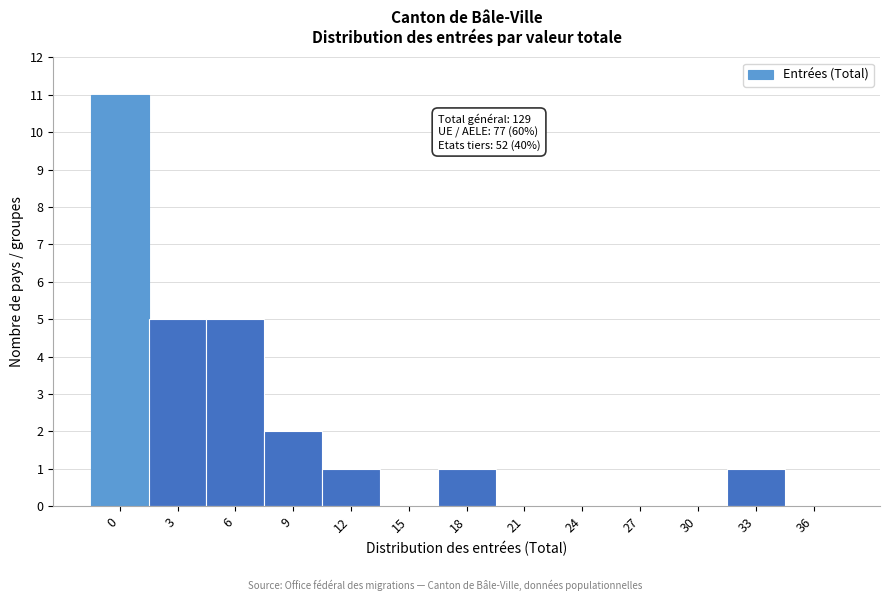

Reading left to right, transcribe all the data shown in this chart.

0=11	3=5	6=5	9=2	12=1	15=0	18=1	21=0	24=0	27=0	30=0	33=1	36=0